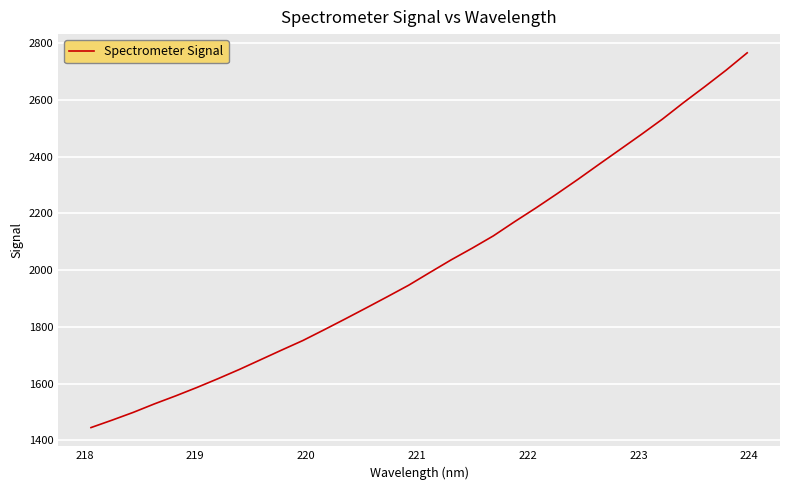

What is the smallest value displayed?

1445.0